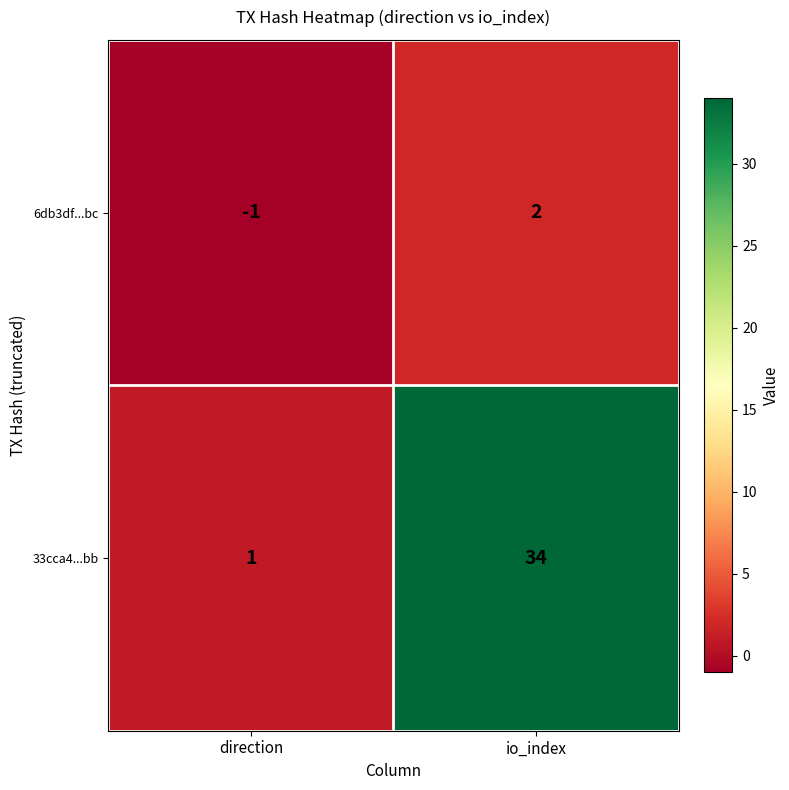

What is the sum of the 33cca4...bb values at direction and io_index?

35